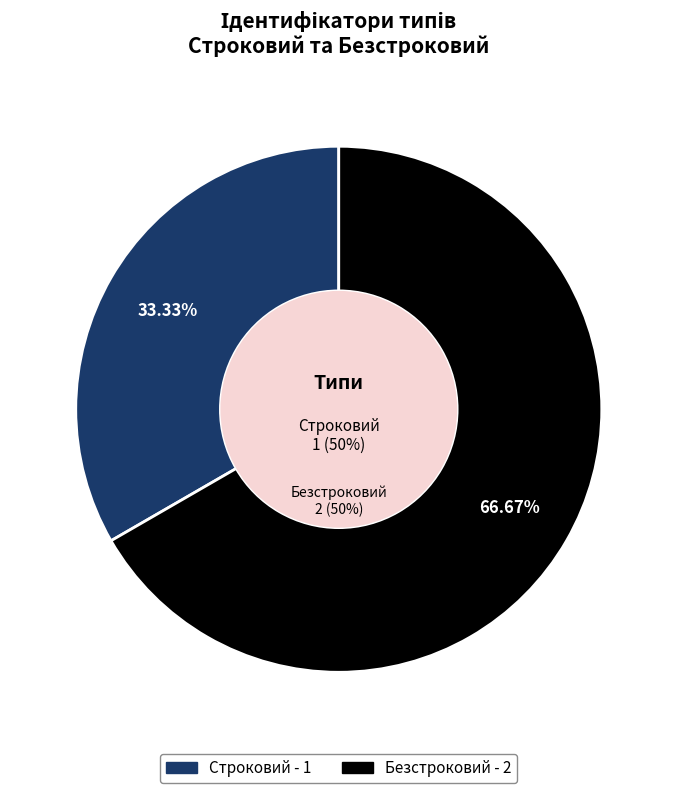

Approximately how many times larger is the value at Безстроковий compared to Строковий?

2.0